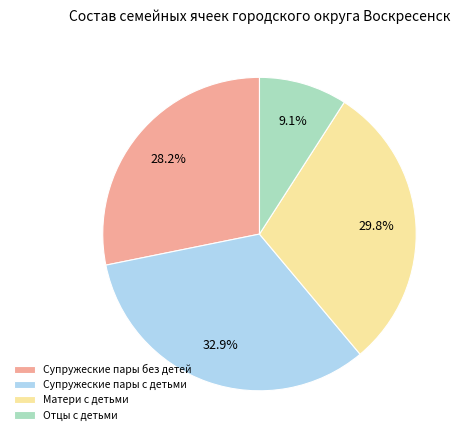

What is the ratio of the value at Супружеские пары с детьми to the value at Матери с детьми?

1.1